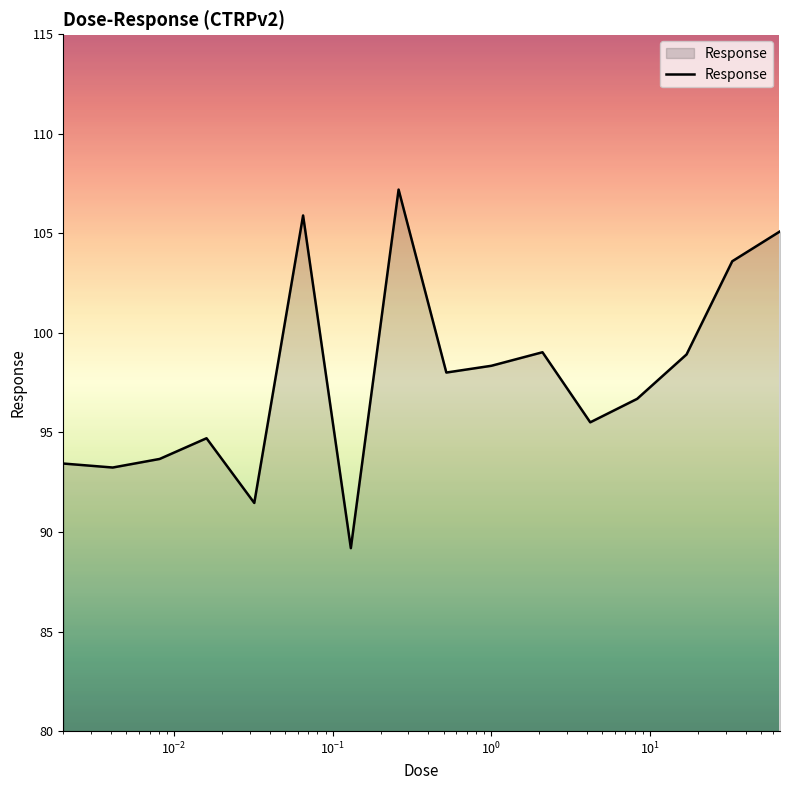

What is the greatest value displayed?

107.2